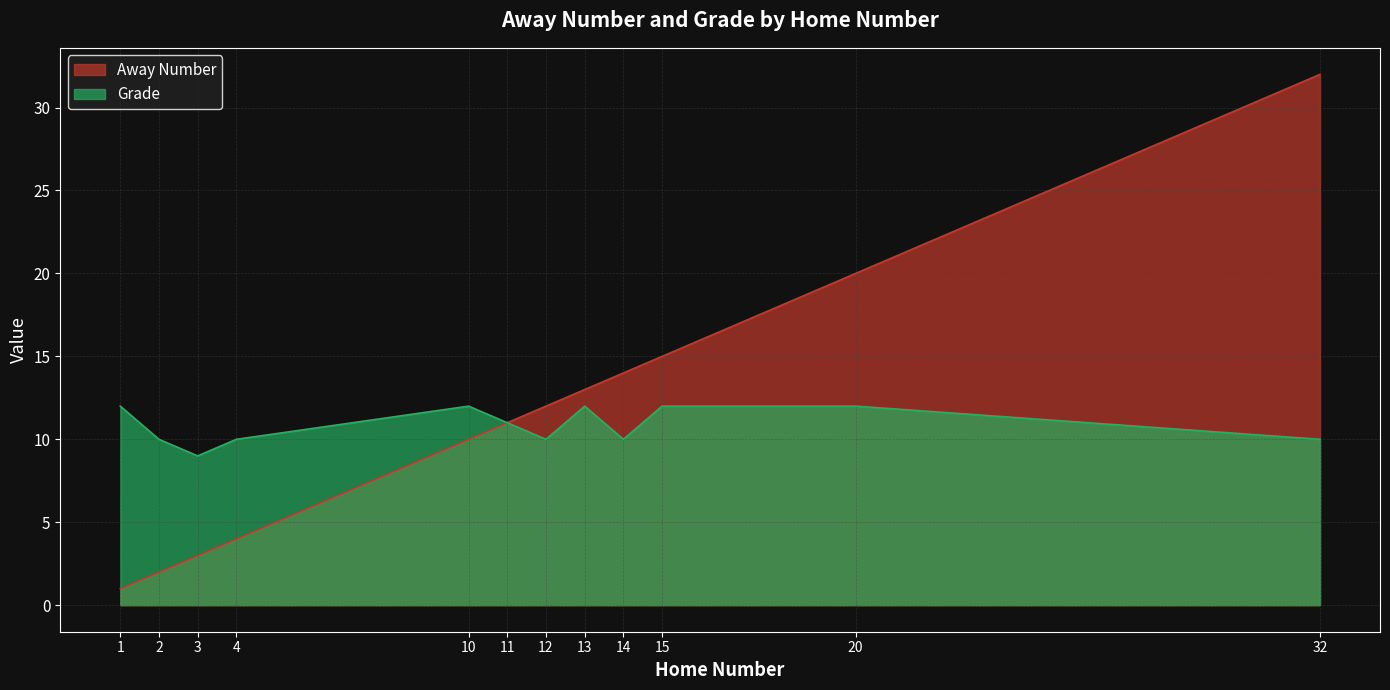

True or false: Grade has a value of 10 at 32.

True